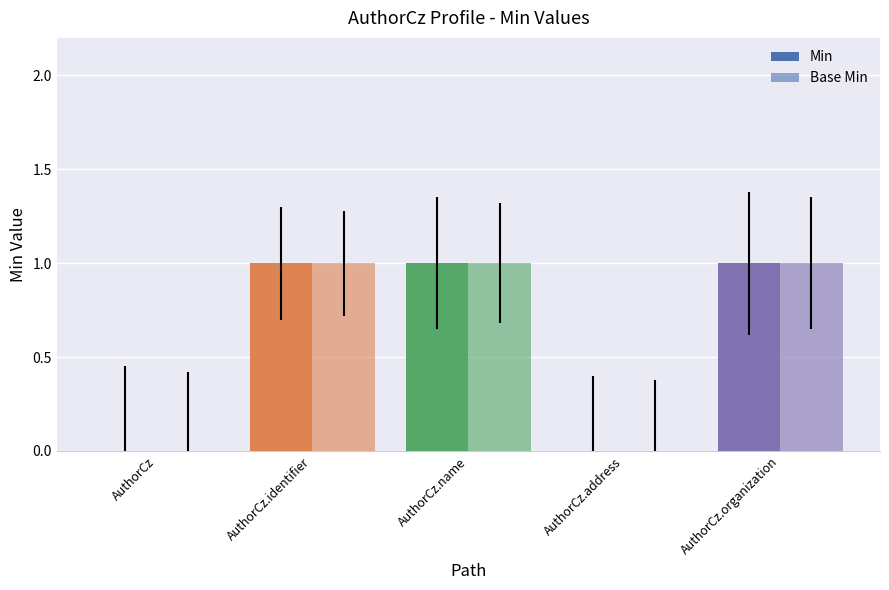

At which category does the chart reach its peak across all series?

AuthorCz.identifier